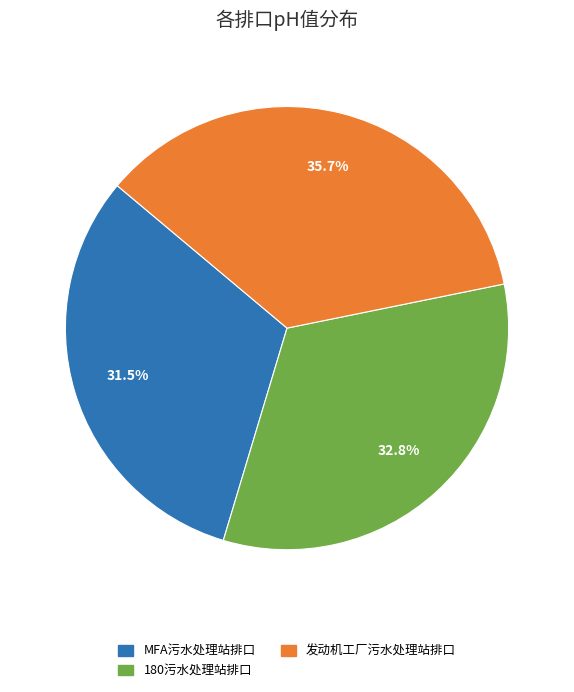

Is there any slice that represents more than half of the pie?

No